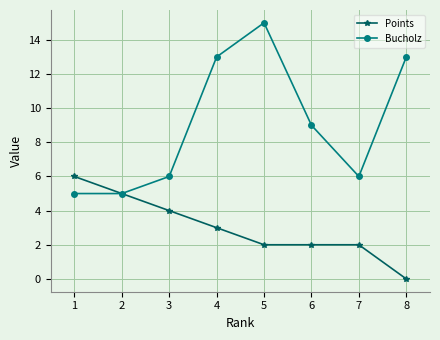

How many categories are shown in the chart?

8